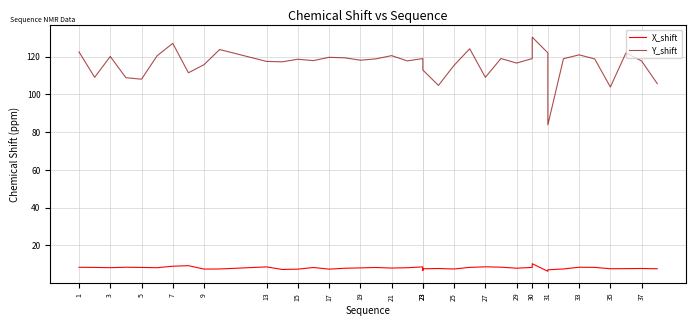

What is the total value across all series at 21?

131.3